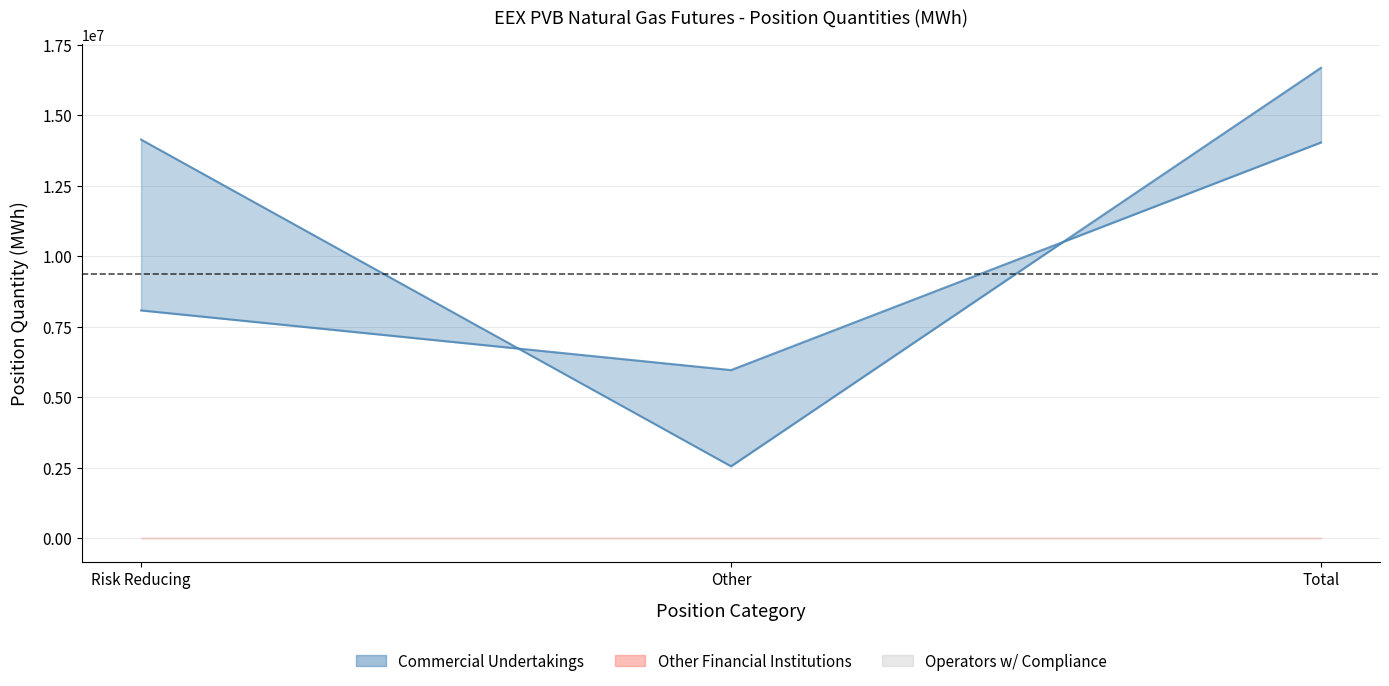

What is the label of the 2nd point from the right?

Other